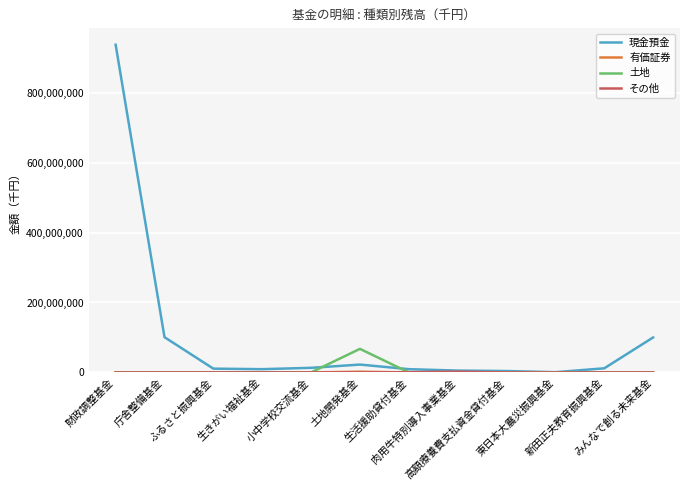

What is the maximum value shown in the chart?

937113726